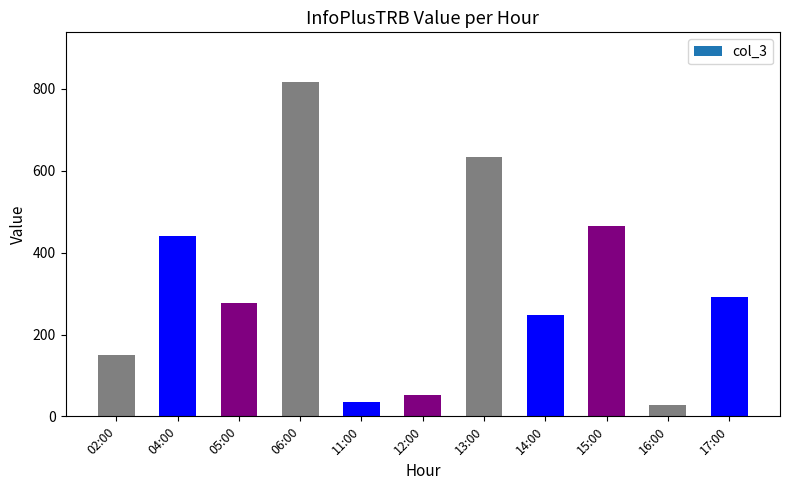

Approximately how many times larger is the value at 13:00 compared to 16:00?

22.6